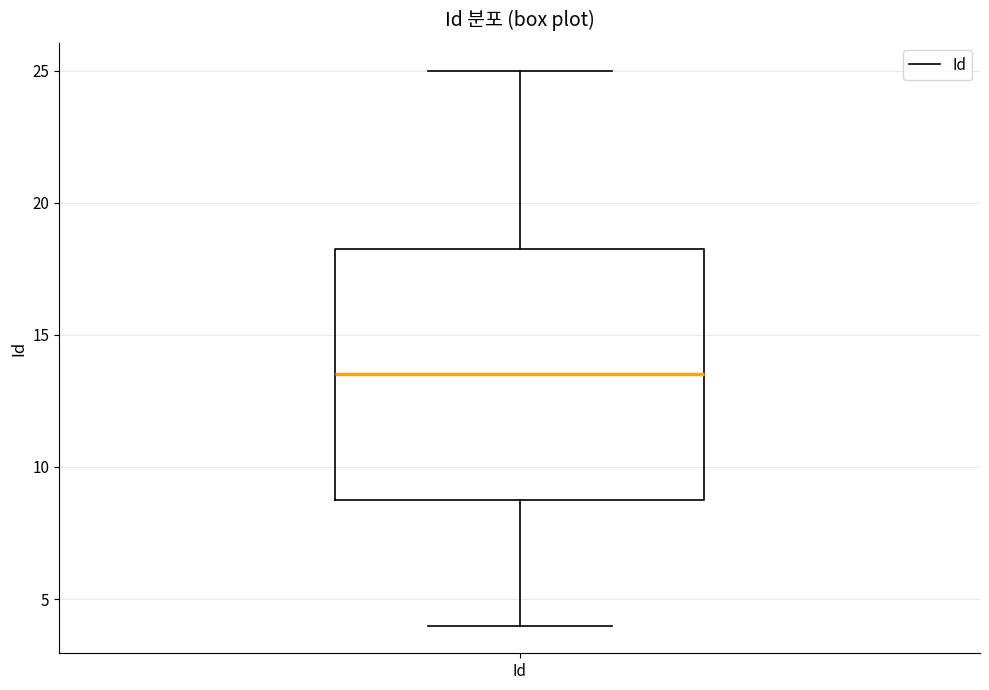

Where is the lower edge of the box for Id on the y-axis? The values are not printed on the chart, so give them approximately, as read against the axis.

9.0